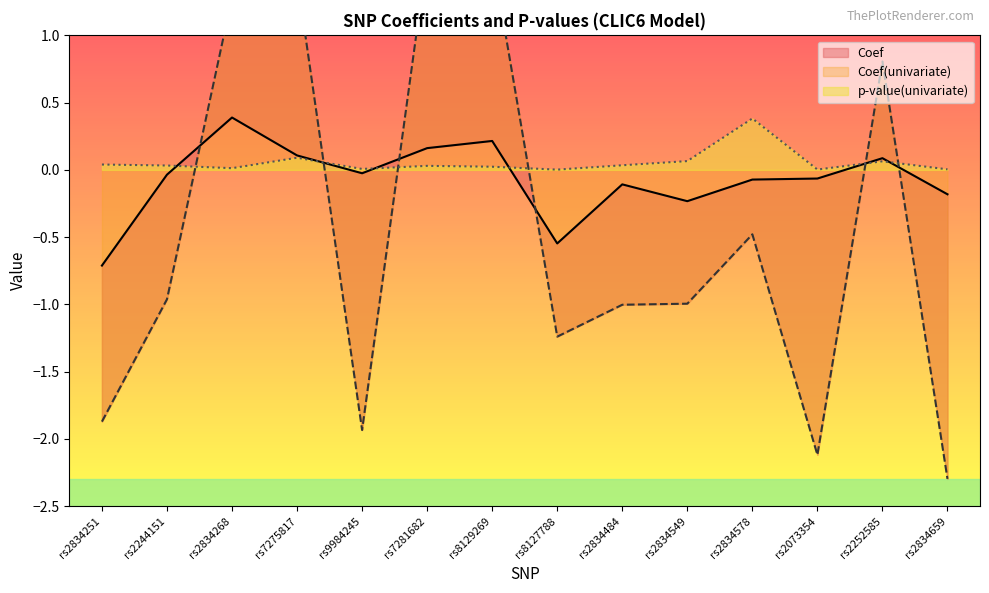

Is it true that Coef equals -0.1 at rs2834578?

True